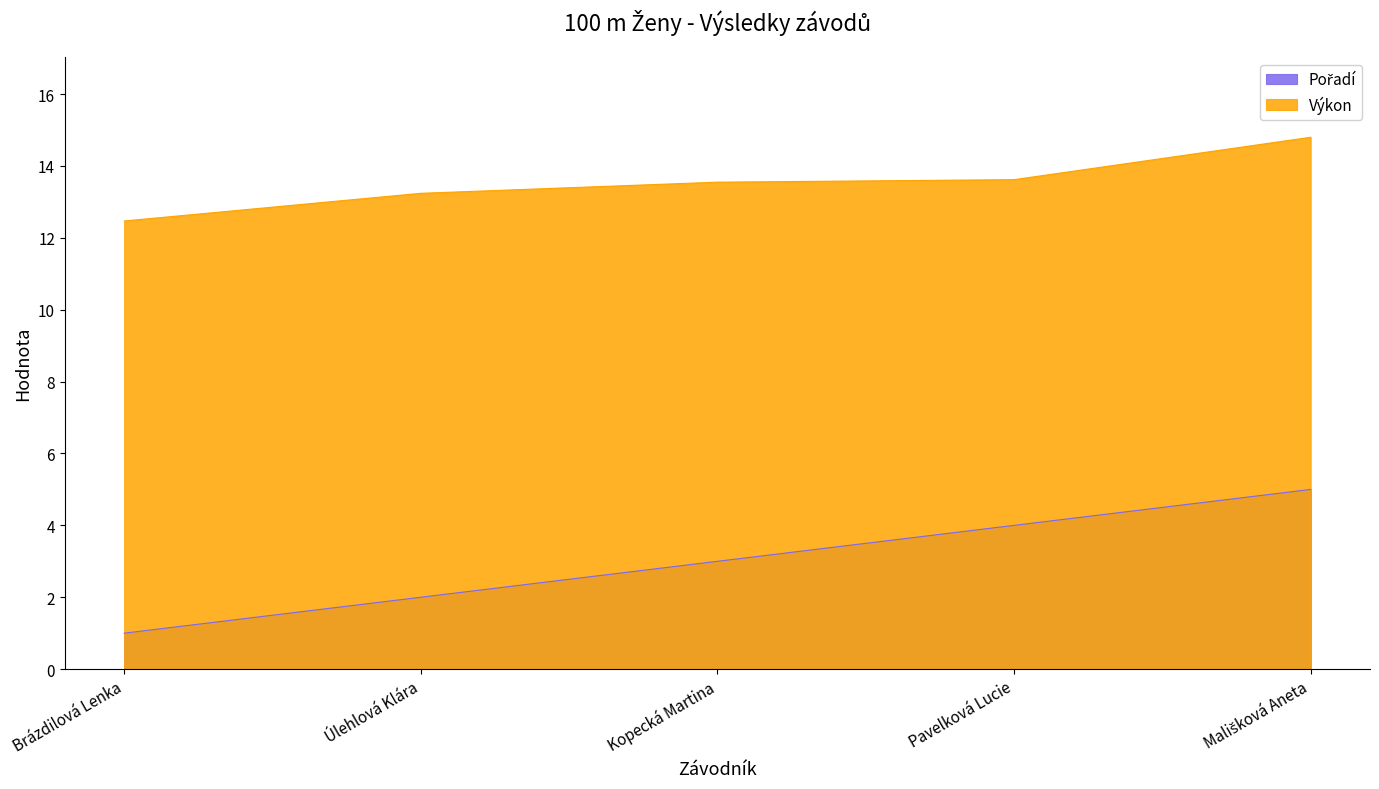

List the series in order of their overall mean, highest first.

Výkon, Pořadí